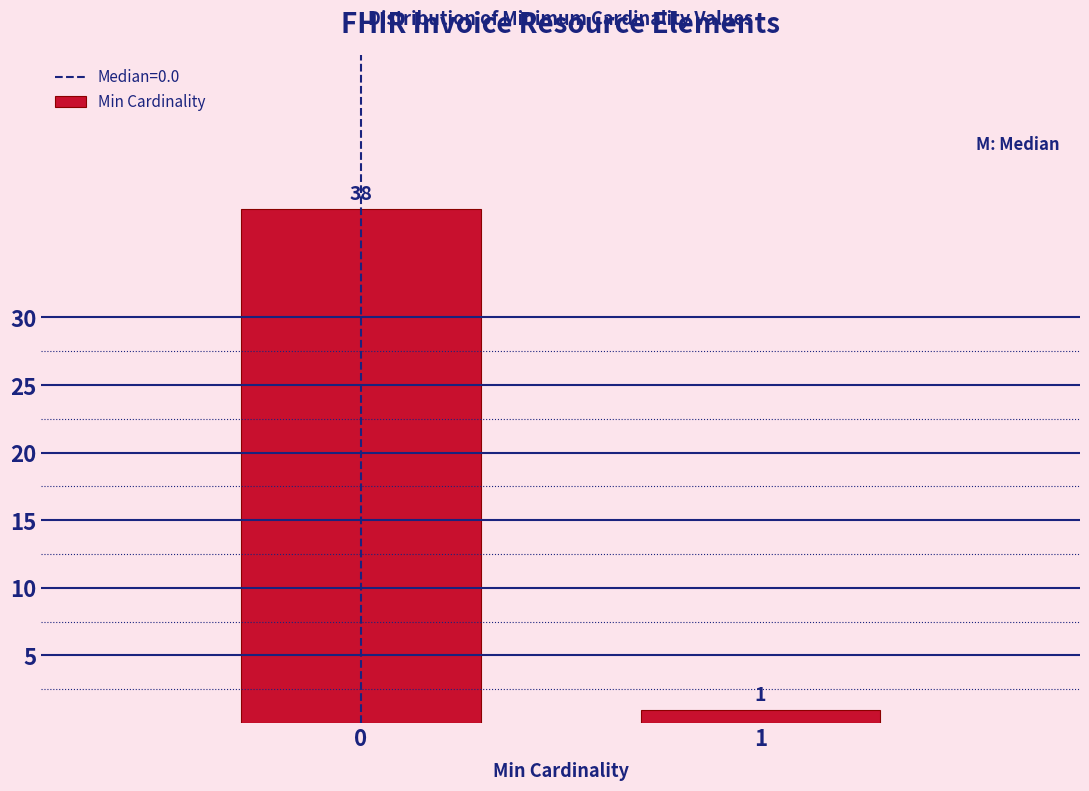

Reading left to right, list all the values displayed in this chart.

38	1